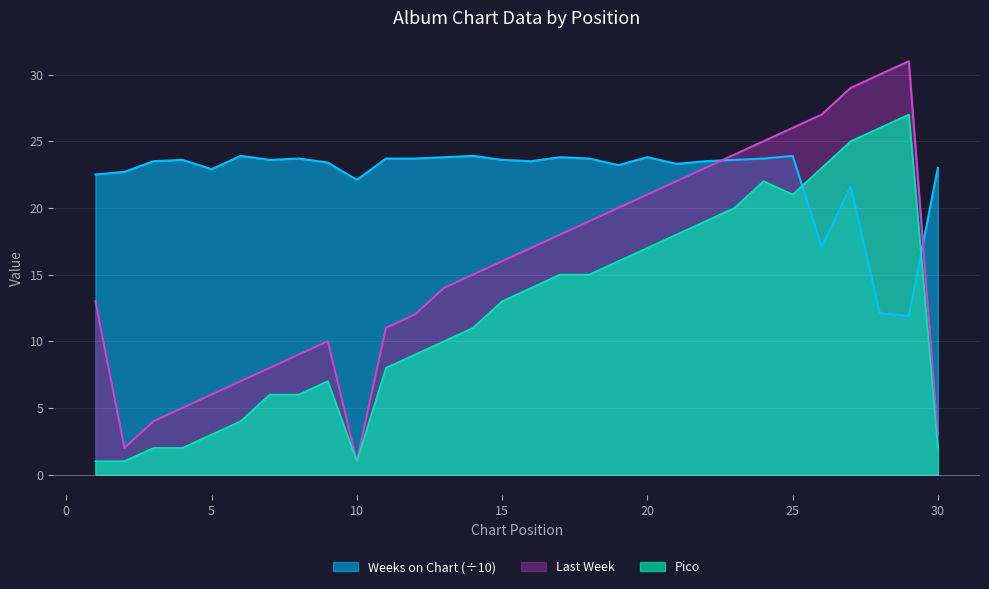

How many lines are shown in the chart?

3